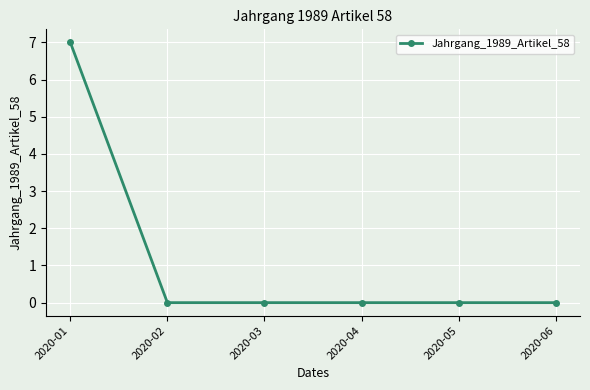

The chart shows a value of 0 at 2020-04. True or false?

True